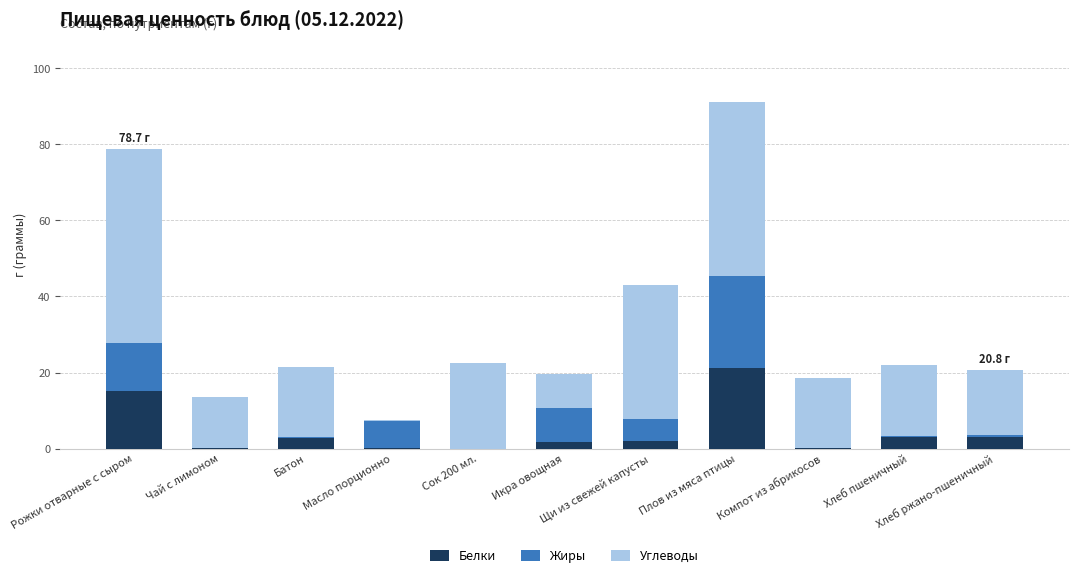

What is the highest value of the Белки series?

21.3